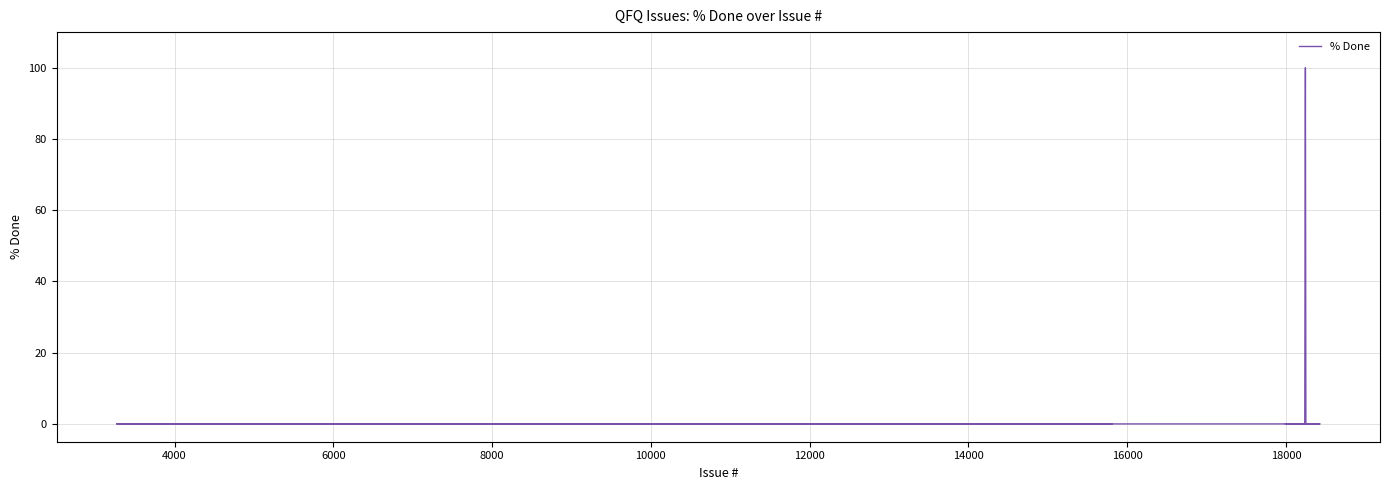

True or false: the data shows 47 at 16.

False